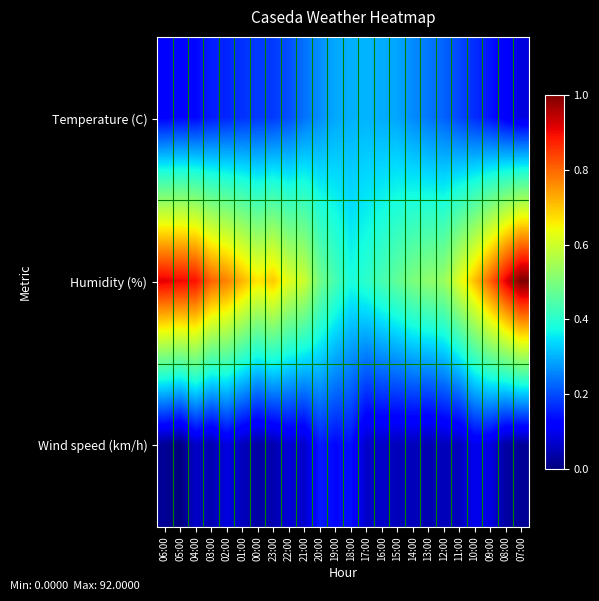

What is the difference between the highest and lowest values at 19:00?

0.3